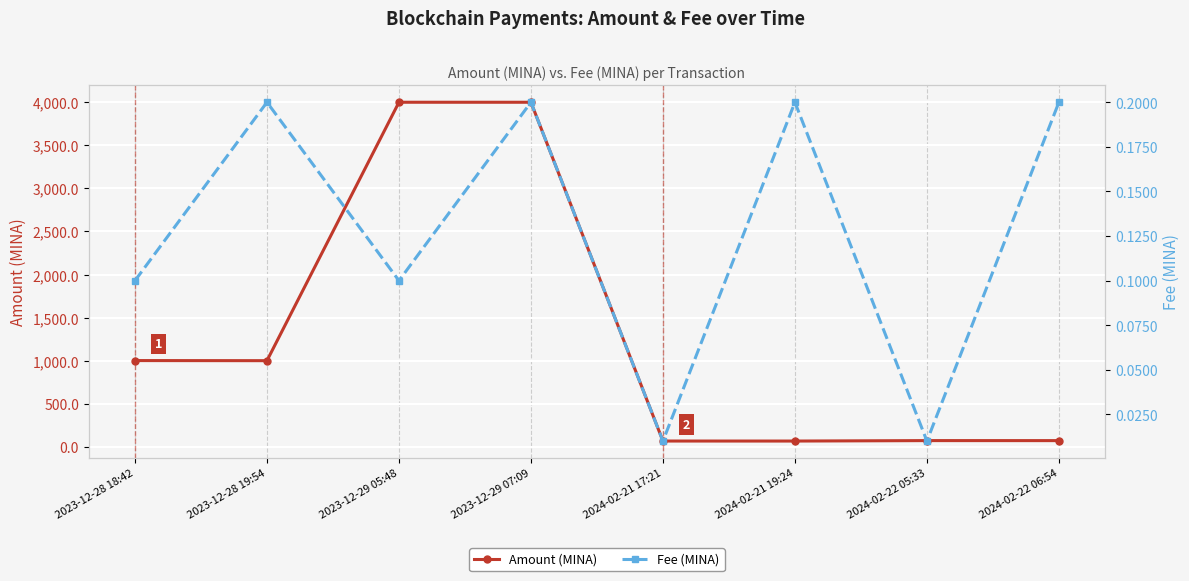

What is the difference between the maximum and minimum values in the Fee (MINA) series?

0.2